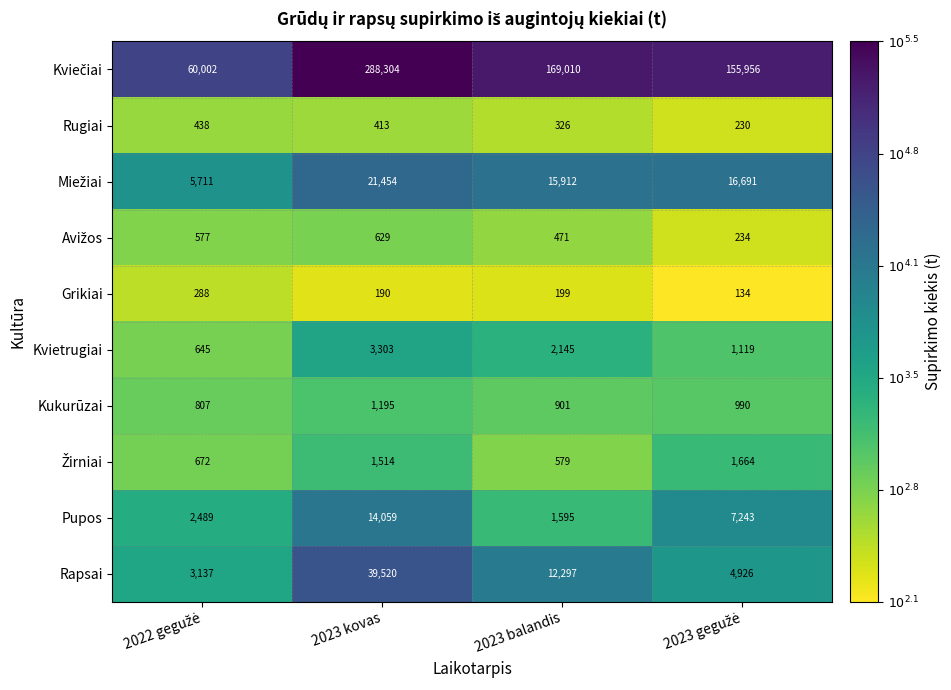

At how many categories does at least one series exceed 5739?

4